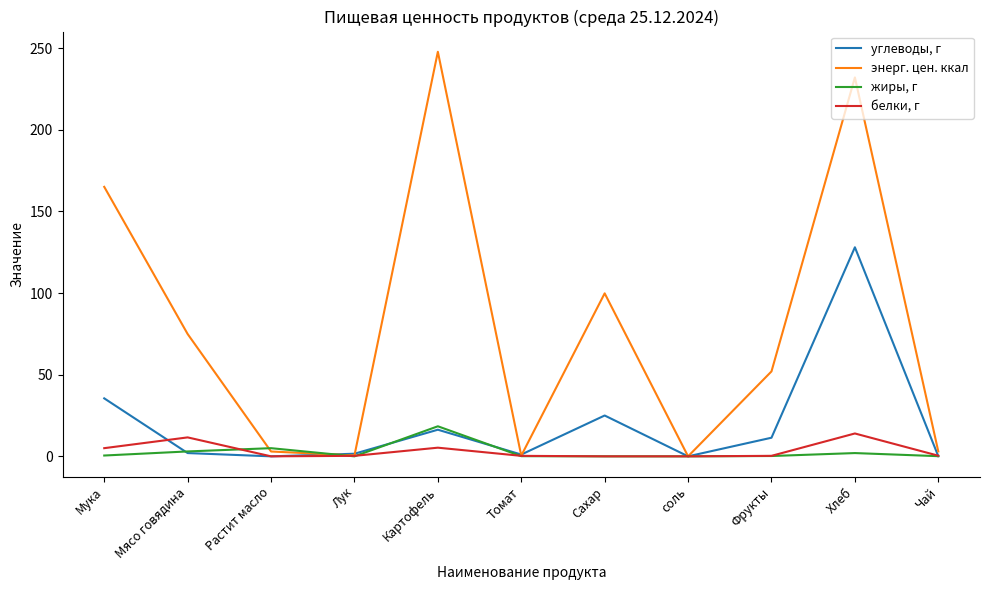

At Хлеб, list the series in order from smallest to largest.

жиры, г, белки, г, углеводы, г, энерг. цен. ккал